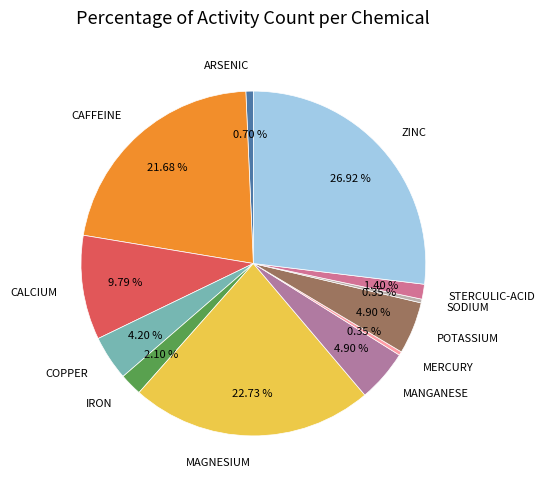

What is the largest slice in the pie chart?

ZINC